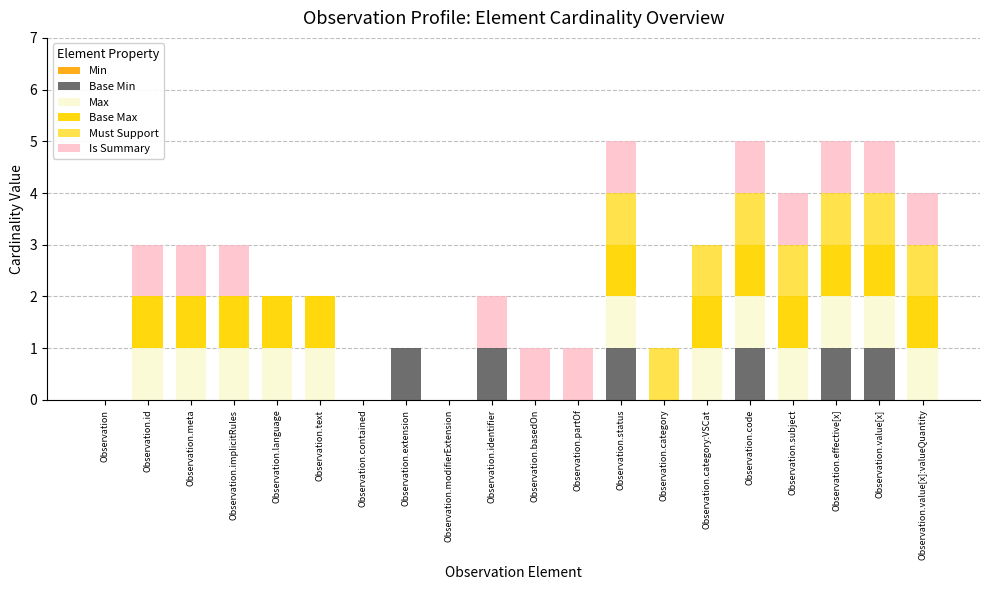

Which series has the largest total across all categories?

Max